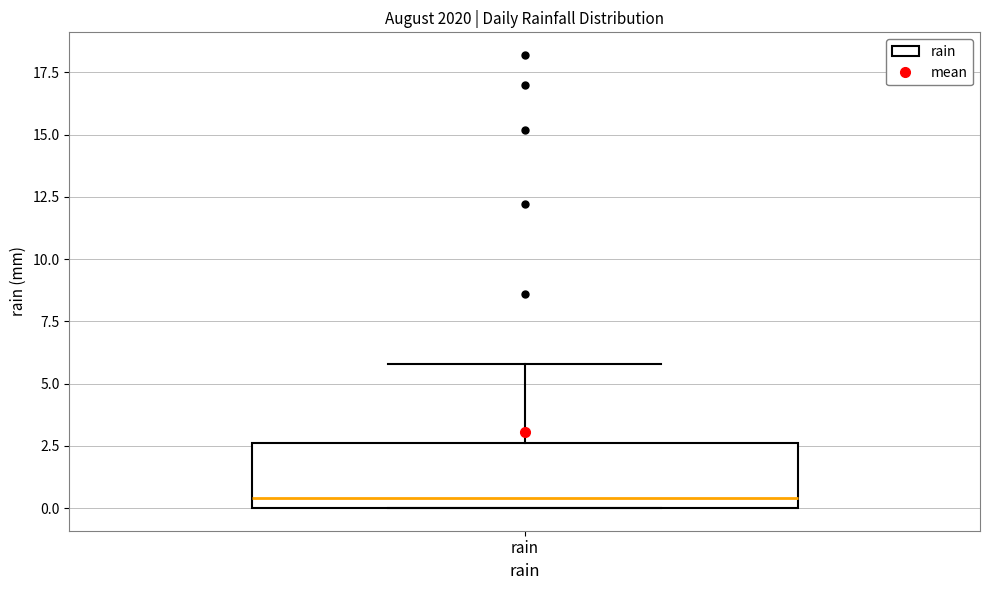

Read this box plot against the y-axis: the position of the median line, the range covered by the box, and the ends of both whiskers. The values are not printed on the chart, so give them approximately, as read against the axis.

median 0.5, box 0.0 to 2.5, whiskers 0.0 to 6.0